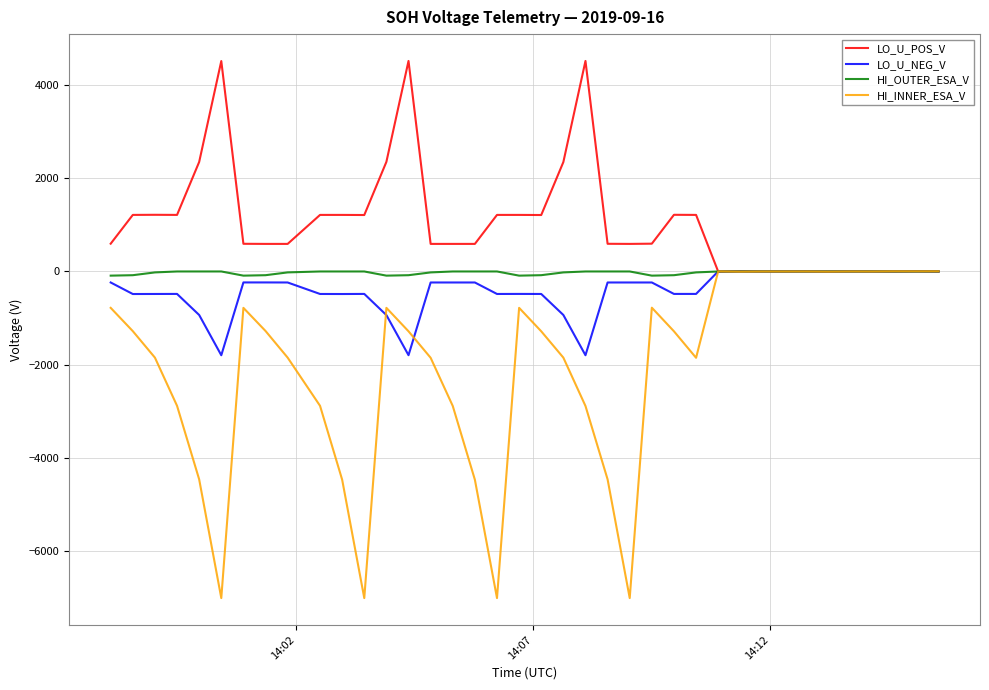

What is the difference between the second highest and minimum values in the HI_OUTER_ESA_V series?

89.7